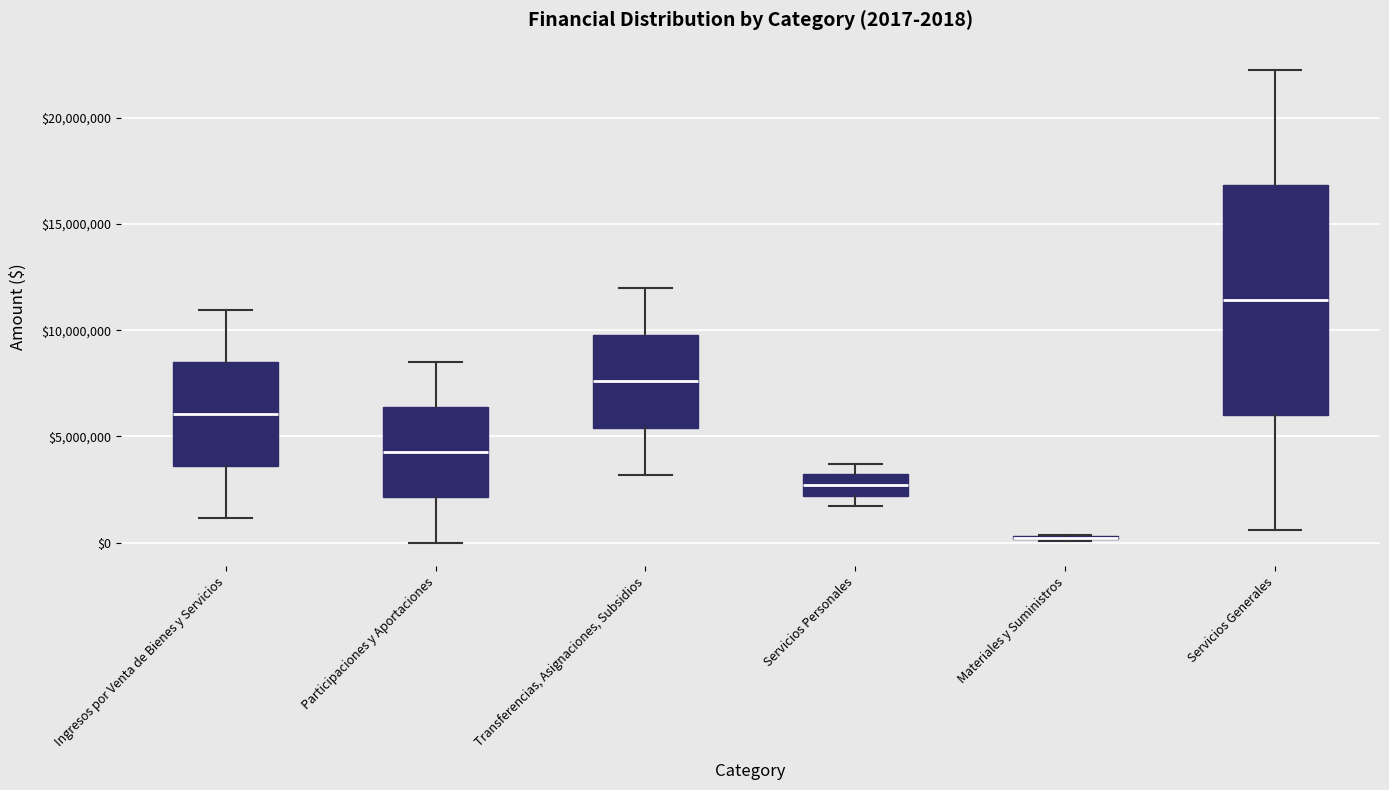

Which box is the tallest, from its lower edge to its upper edge?

Servicios Generales